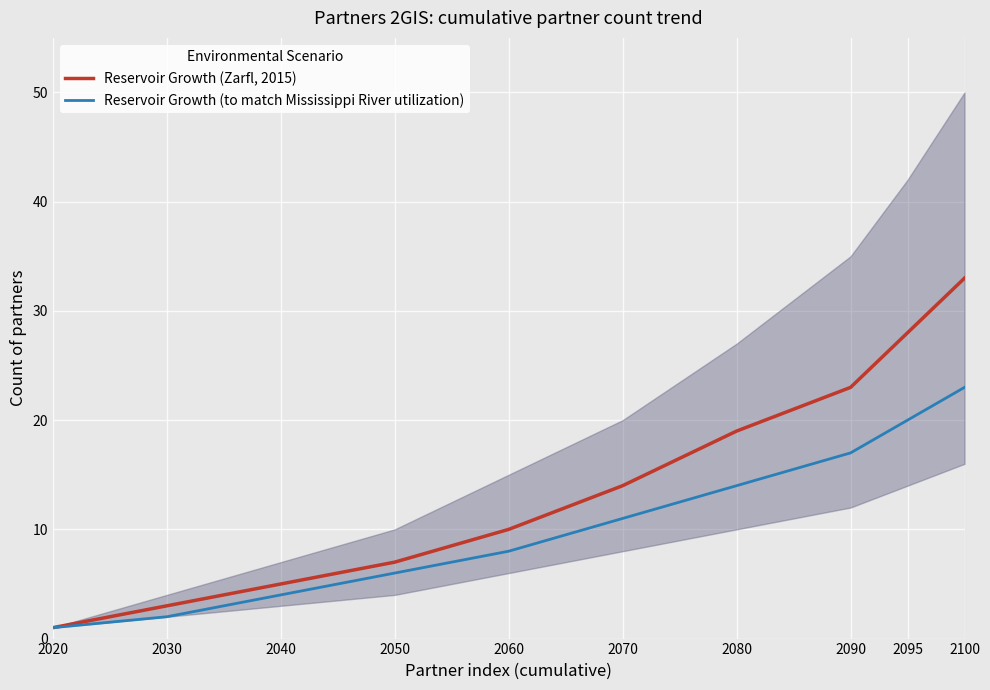

List the series in order of their overall mean, lowest first.

Reservoir Growth (to match Mississippi River utilization), Reservoir Growth (Zarfl, 2015)